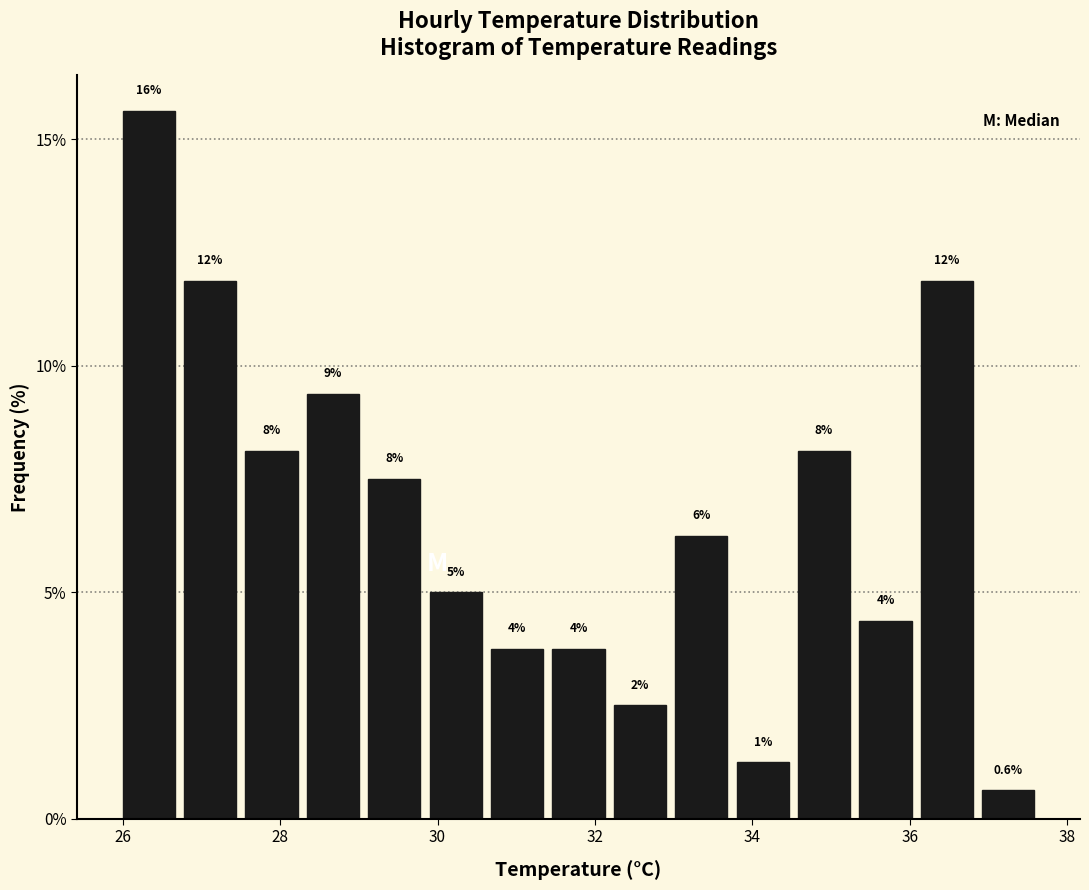

Around what value on the x-axis is the tallest bar? Give the approximate position of its centre, as read against the axis.

26.4